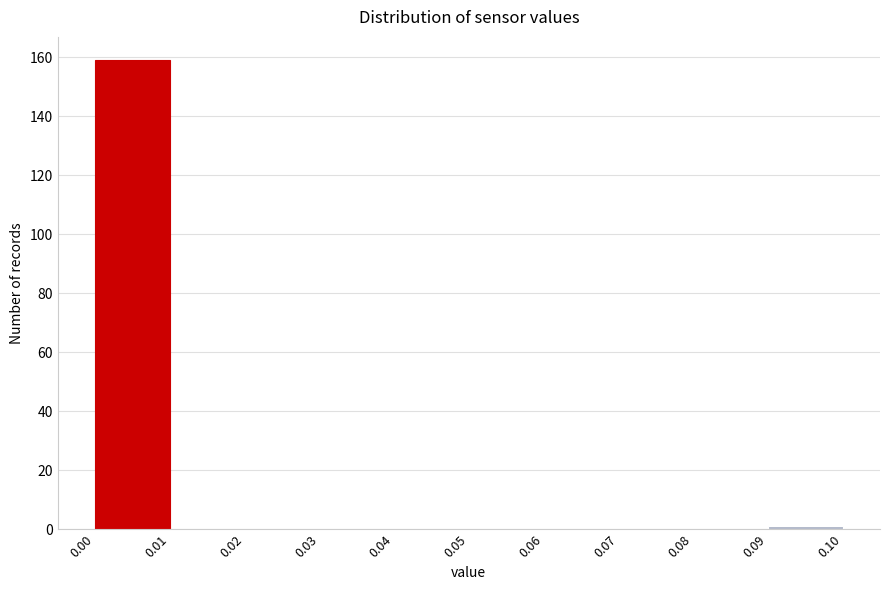

Reading left to right, transcribe this chart: for each bar, give the range it covers on the x-axis and its height. The values are not printed on the chart, so give them approximately, as read against the axis.

0.00 to 0.01: 160
0.01 to 0.02: 0
0.02 to 0.03: 0
0.03 to 0.04: 0
0.04 to 0.05: 0
0.05 to 0.06: 0
0.06 to 0.07: 0
0.07 to 0.08: 0
0.08 to 0.09: 0
0.09 to 0.10: under 2